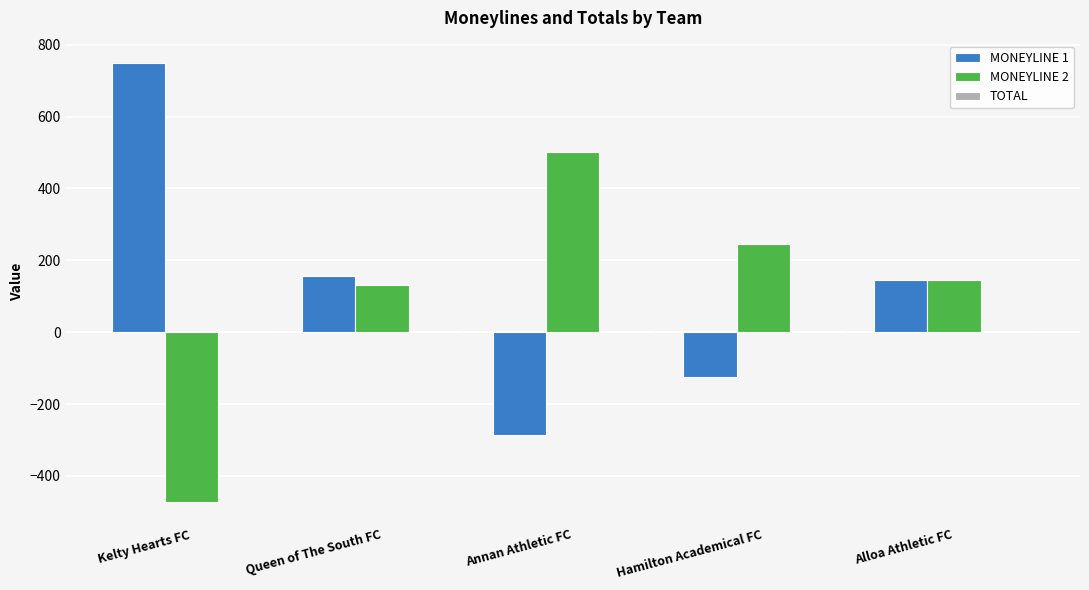

At which category does the chart reach its peak across all series?

Kelty Hearts FC